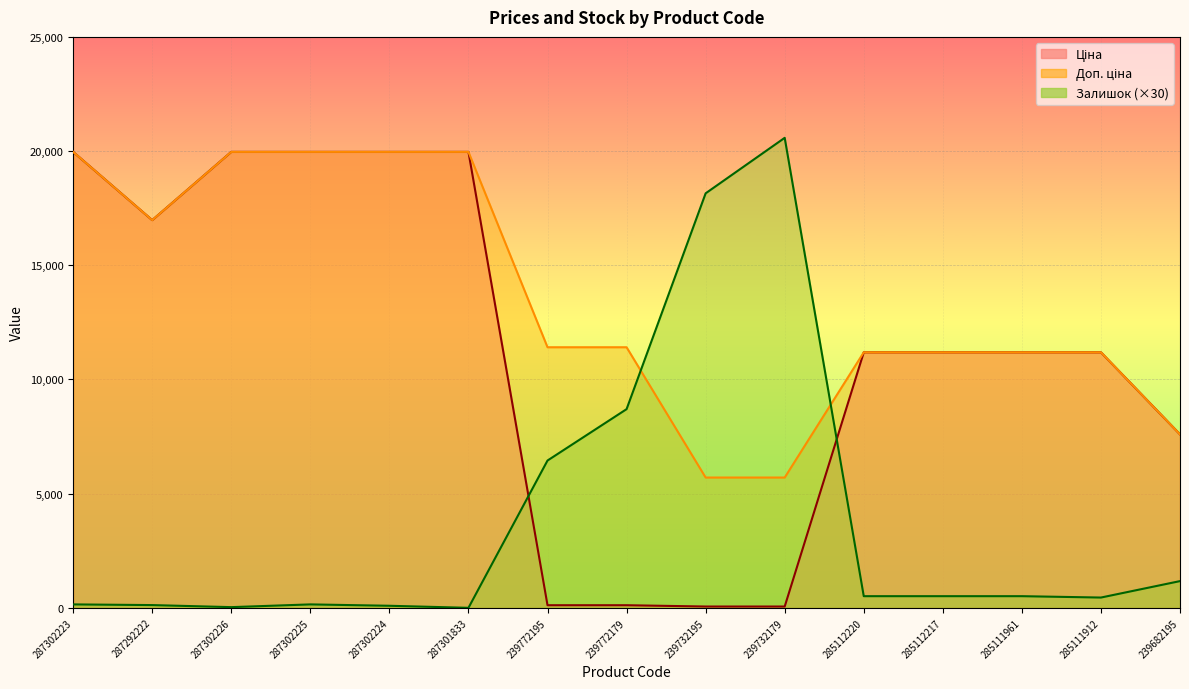

True or false: Доп. ціна and Ціна cross at least once.

False